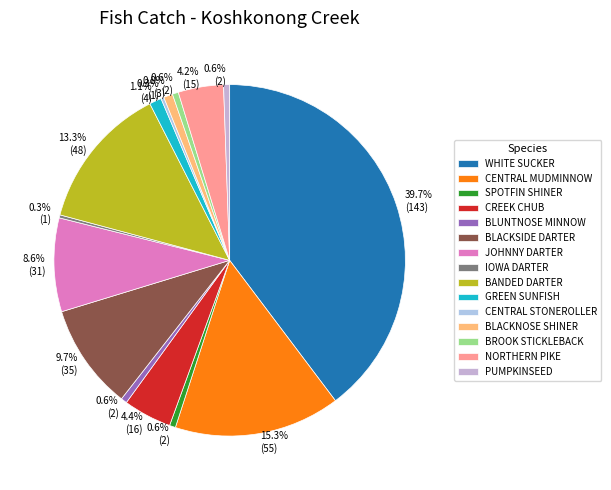

The JOHNNY DARTER slice represents 9% of the pie. True or false?

True